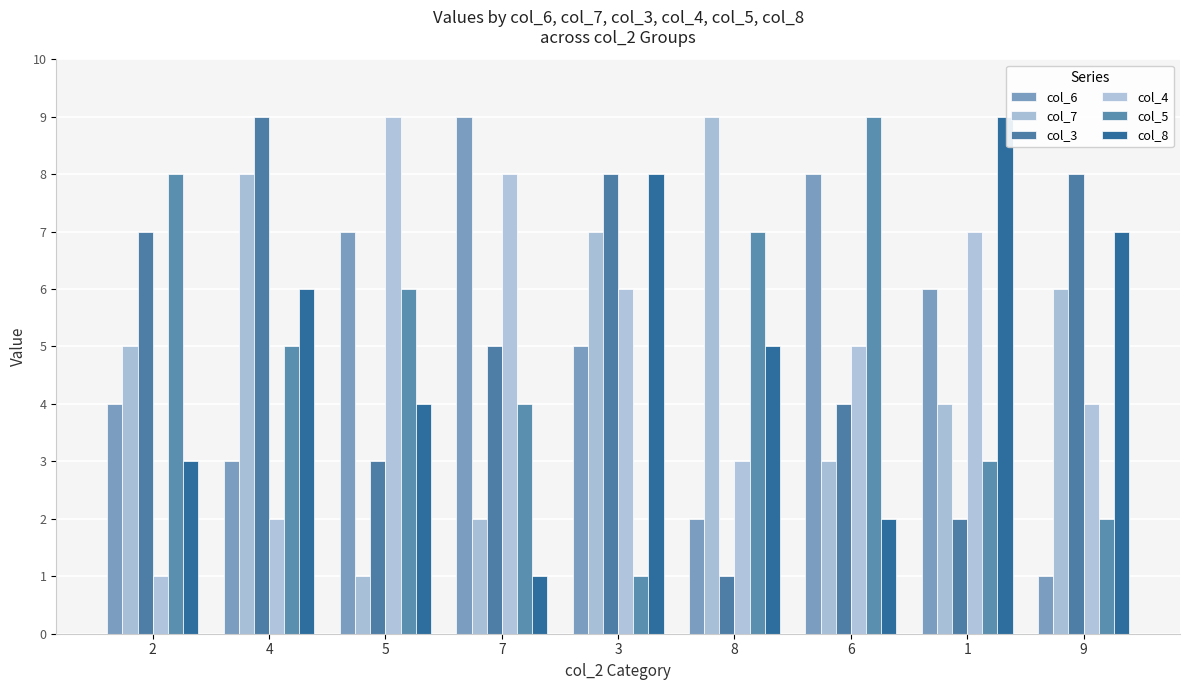

Reading left to right, transcribe all the data shown in this chart.

col_6: 2=4	4=3	5=7	7=9	3=5	8=2	6=8	1=6	9=1
col_7: 2=5	4=8	5=1	7=2	3=7	8=9	6=3	1=4	9=6
col_3: 2=7	4=9	5=3	7=5	3=8	8=1	6=4	1=2	9=8
col_4: 2=1	4=2	5=9	7=8	3=6	8=3	6=5	1=7	9=4
col_5: 2=8	4=5	5=6	7=4	3=1	8=7	6=9	1=3	9=2
col_8: 2=3	4=6	5=4	7=1	3=8	8=5	6=2	1=9	9=7